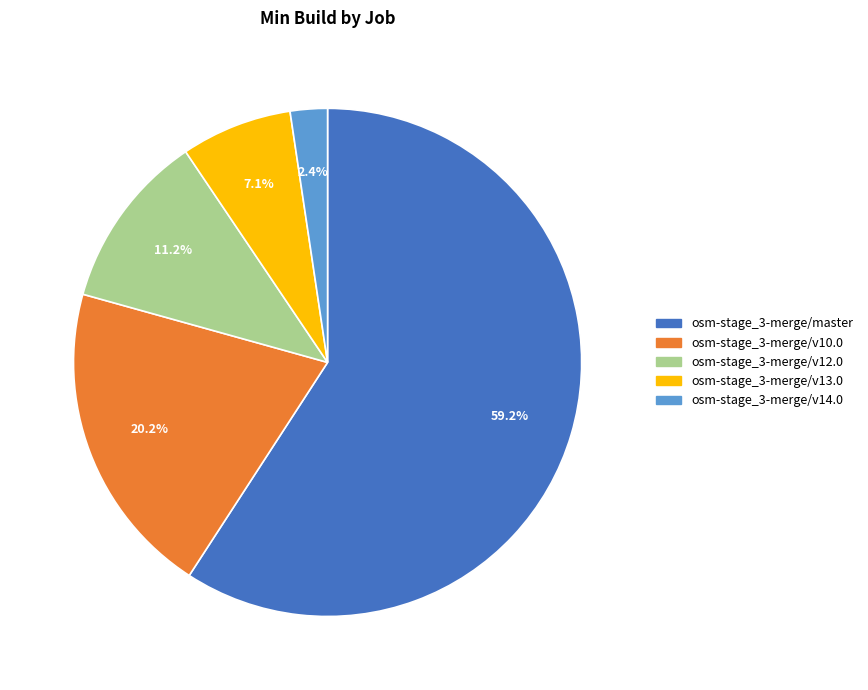

What portion of the pie excludes osm-stage_3-merge/v14.0?

97.6%